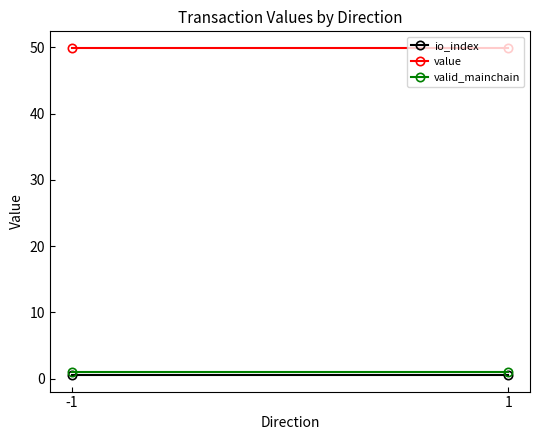

Rank the series at 1 from highest to lowest value.

value, valid_mainchain, io_index